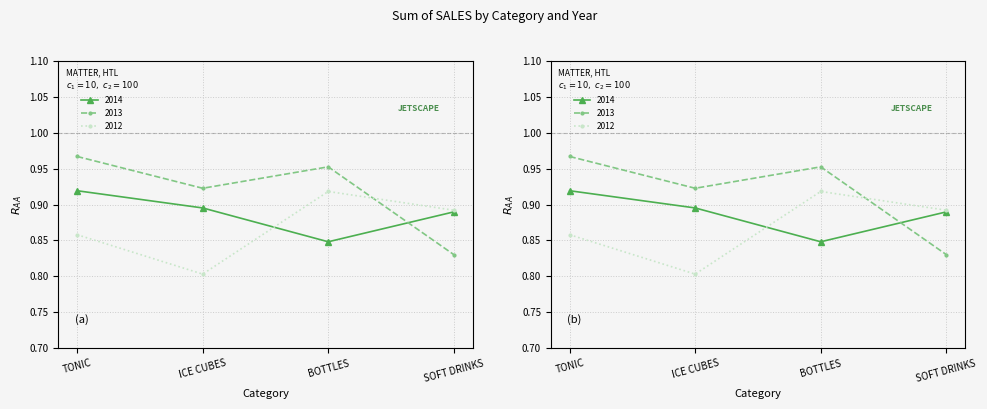

How many data points does each series have?

4